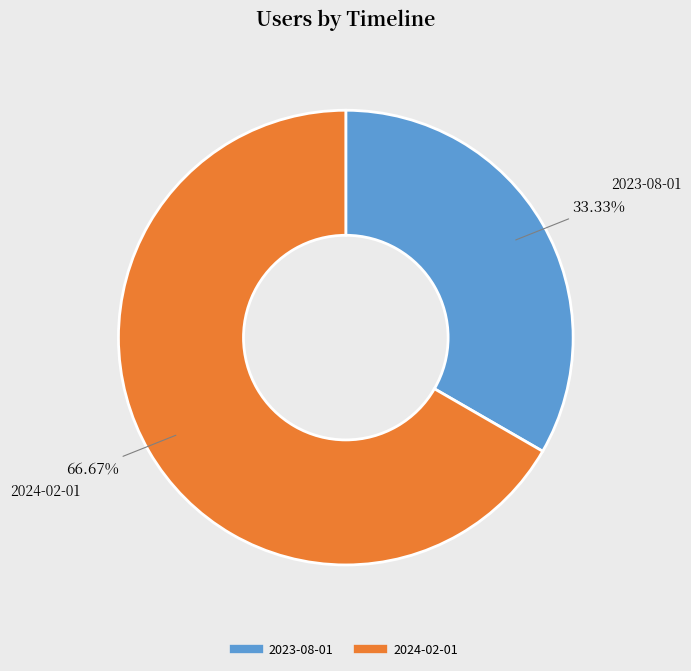

What is the ratio of the value at 2024-02-01 to the value at 2023-08-01?

2.0